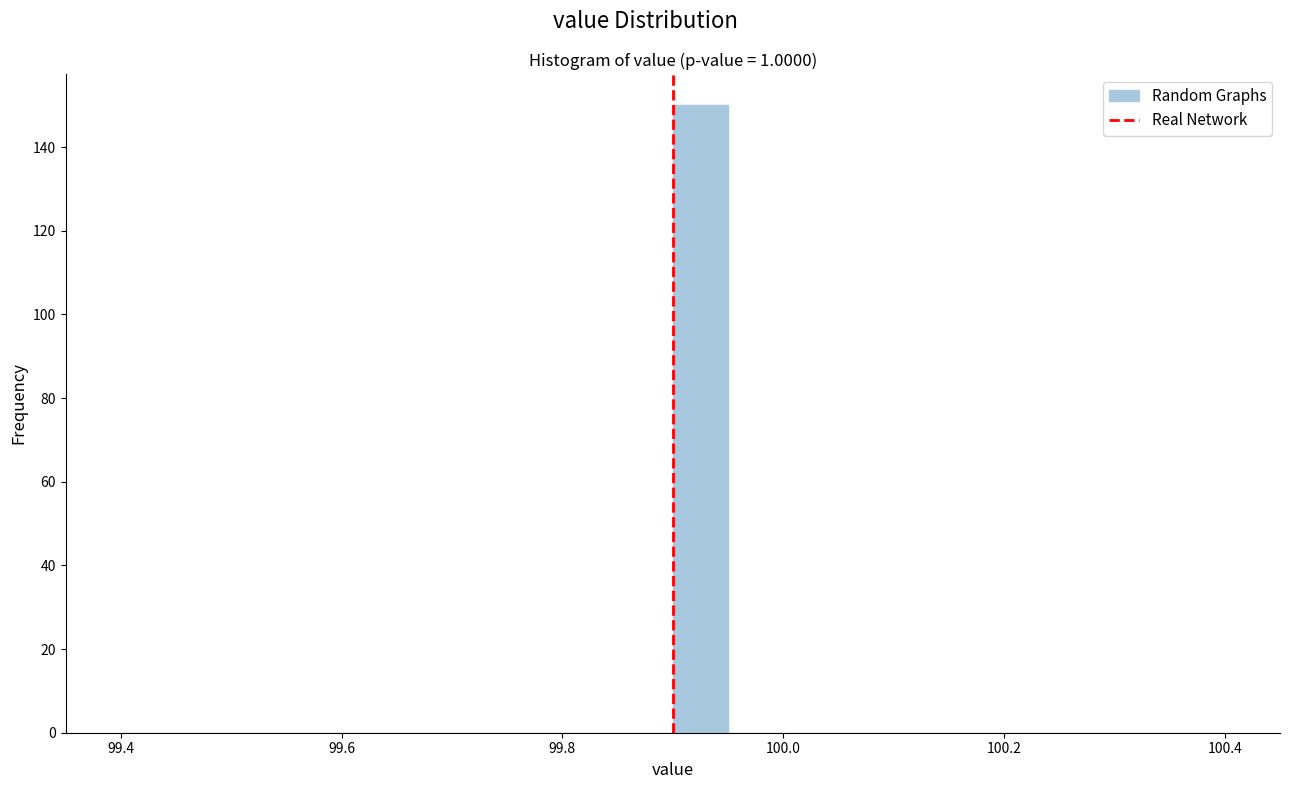

Around what value on the x-axis is the tallest bar? Give the approximate position of its centre, as read against the axis.

99.92